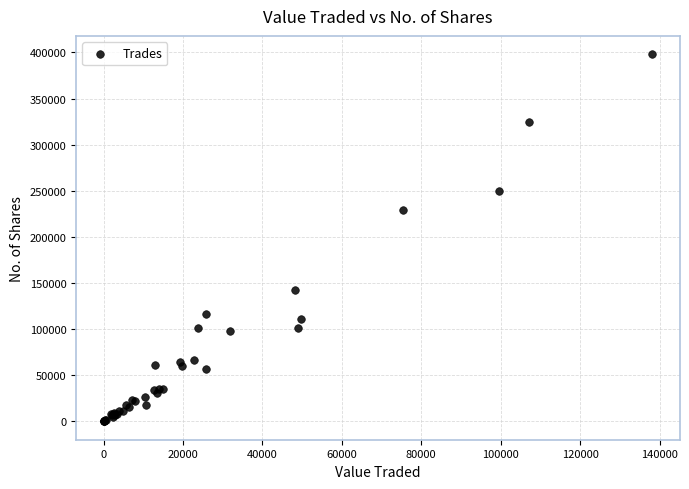

What Y value in the scatter plot is closest to 199012?

229331